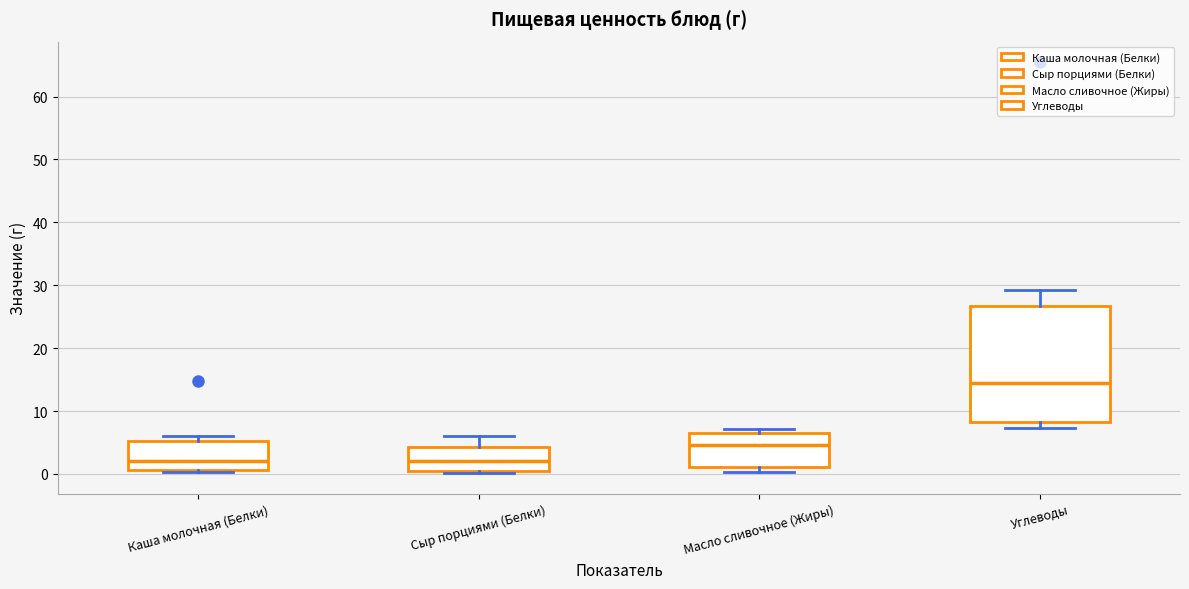

Where does the median line of the box for Углеводы sit on the y-axis? The values are not printed on the chart, so give them approximately, as read against the axis.

14